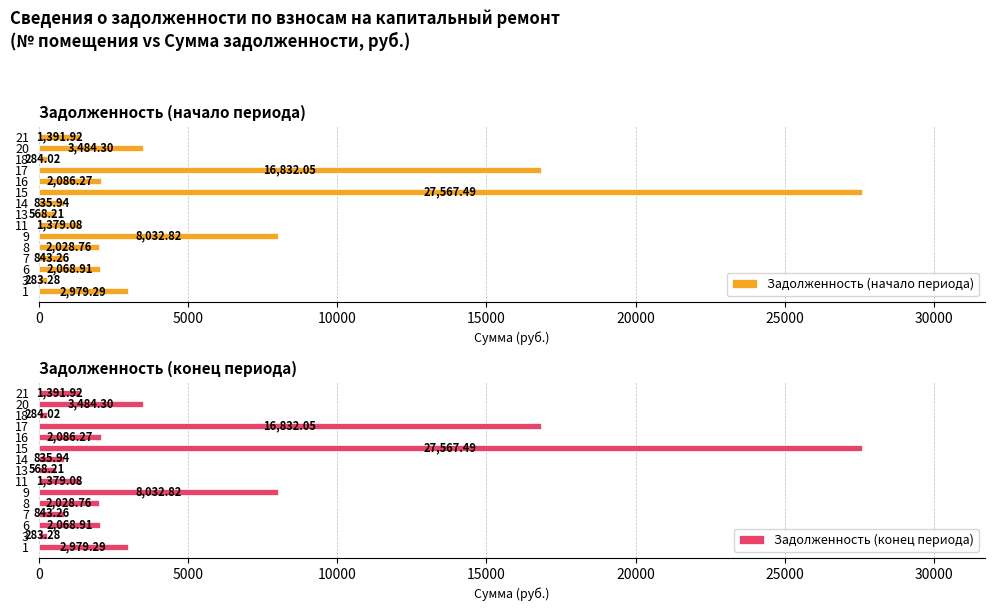

What is the greatest value displayed?

27567.5